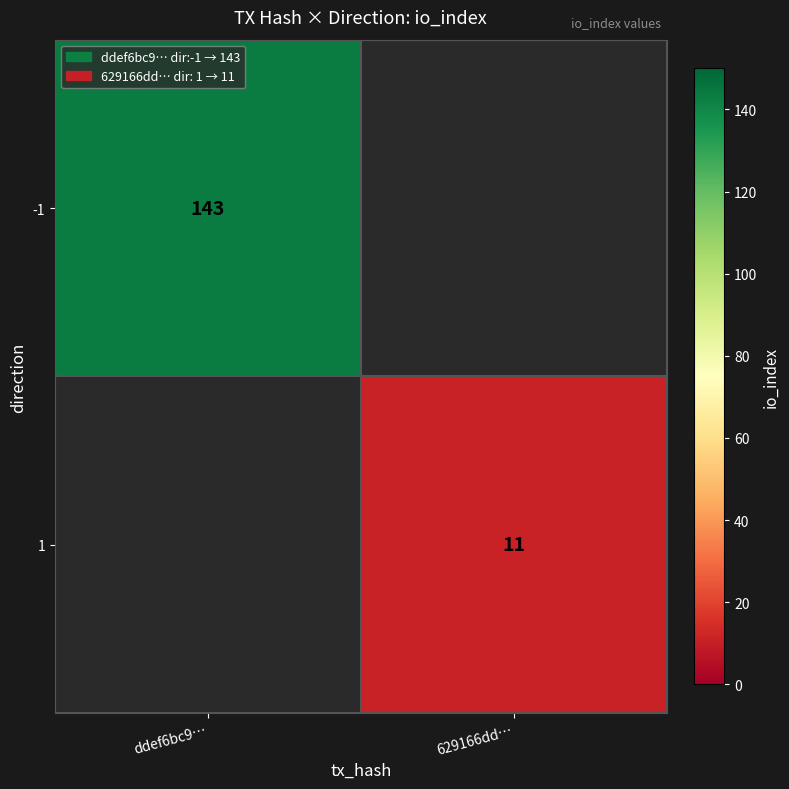

Is it true that -1 equals 97 at ddef6bc9…?

False